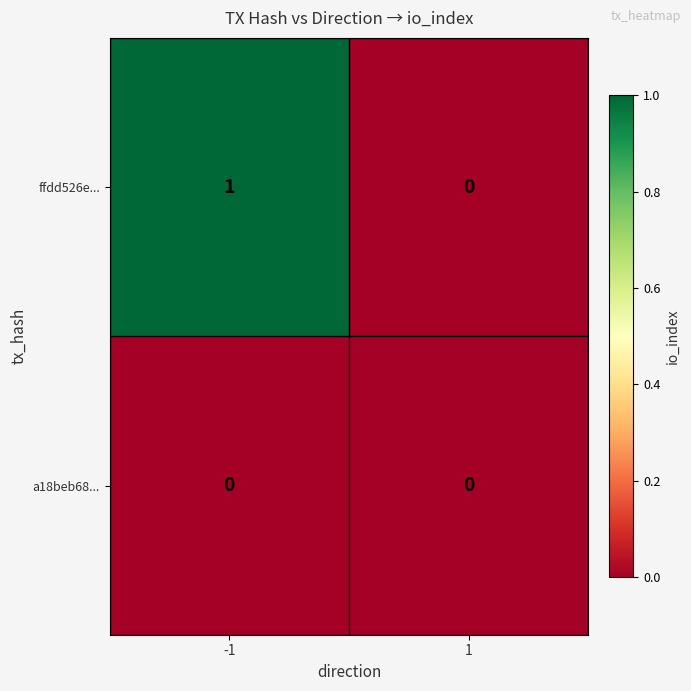

Which series has the widest spread of values?

ffdd526e...